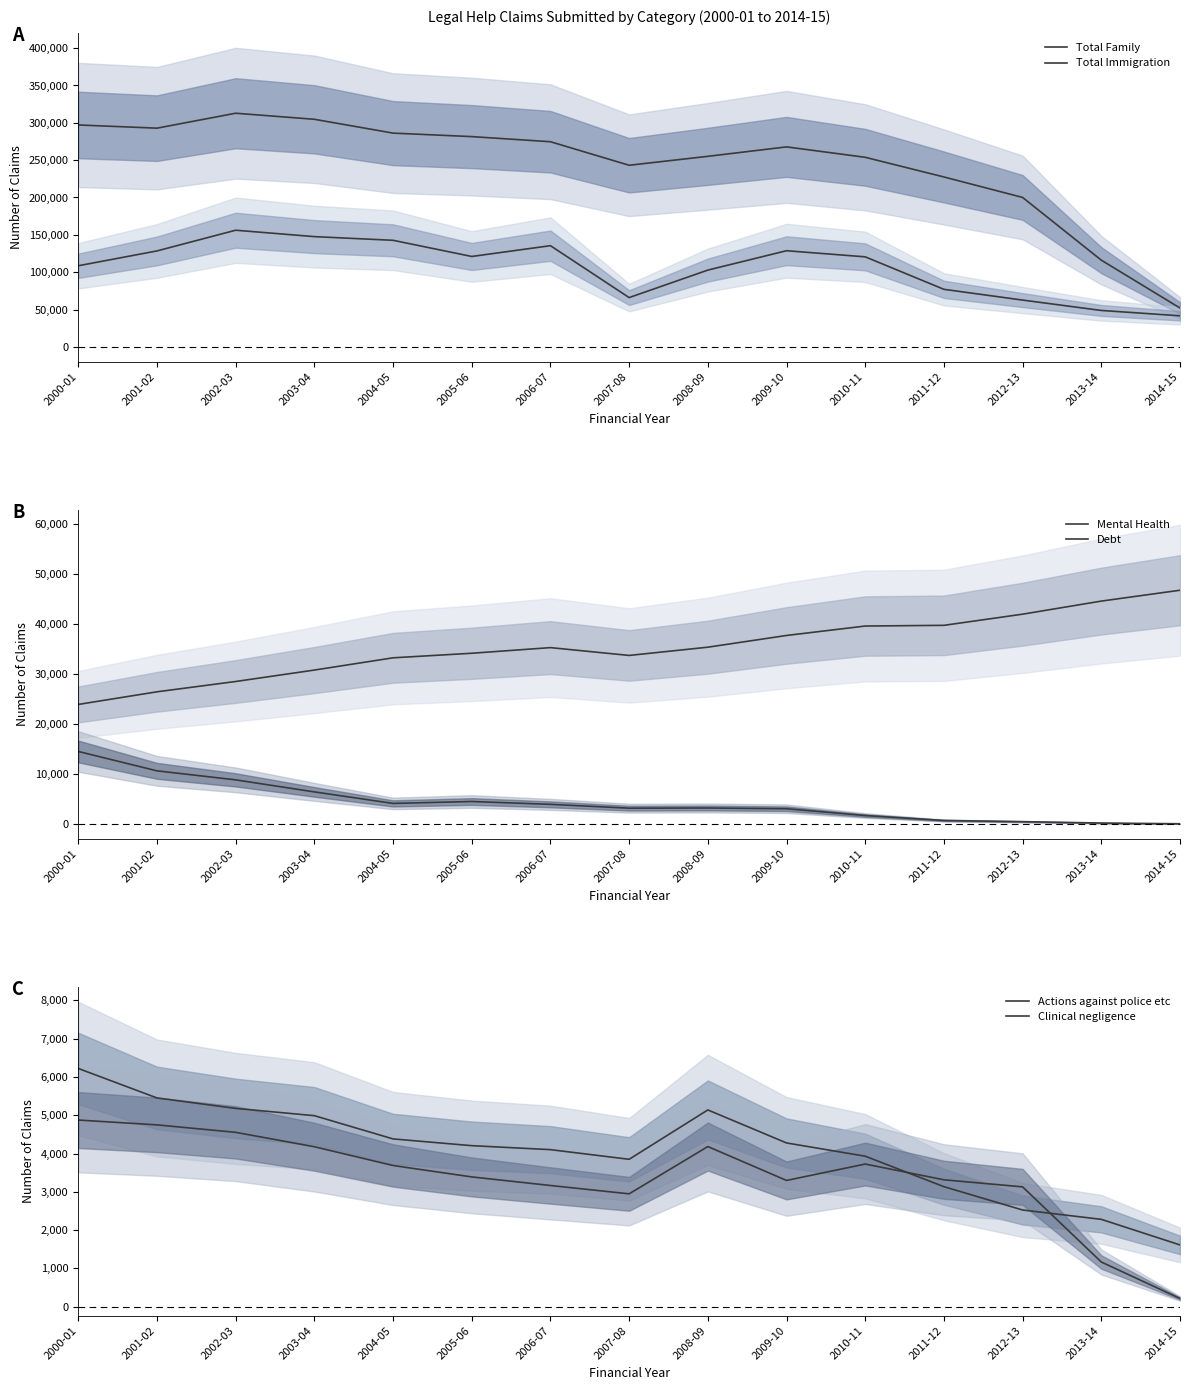

True or false: Mental Health and Clinical negligence intersect in this chart.

False